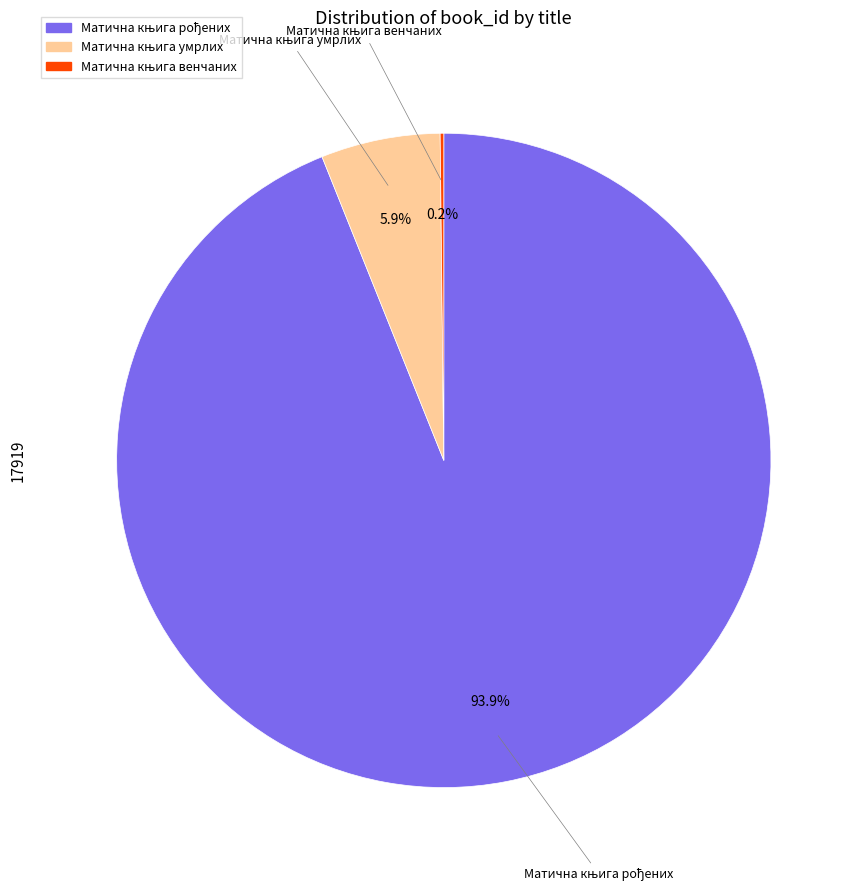

Is there a majority slice in this chart?

Yes